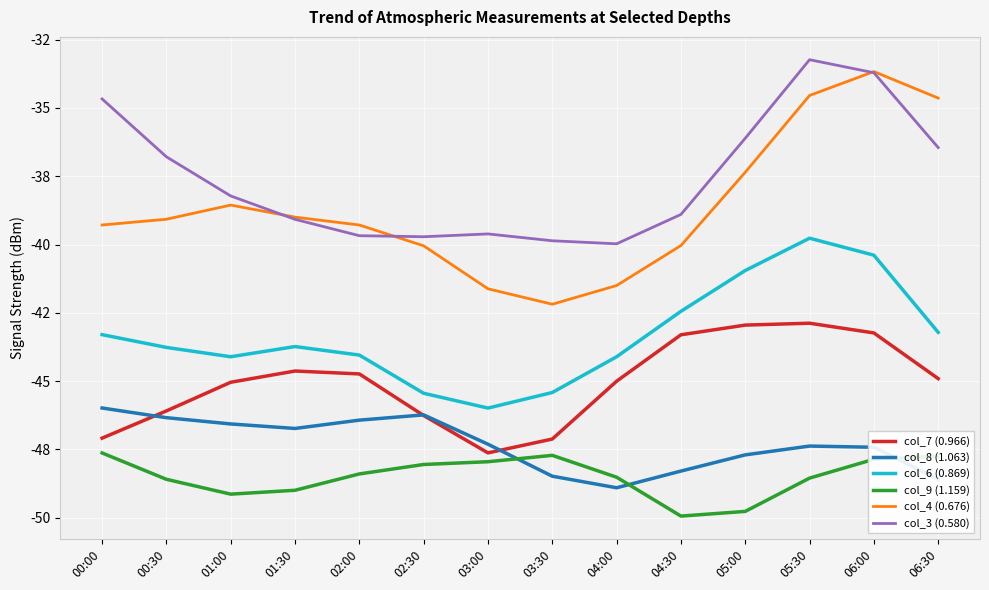

Does the chart have visible grid lines?

Yes